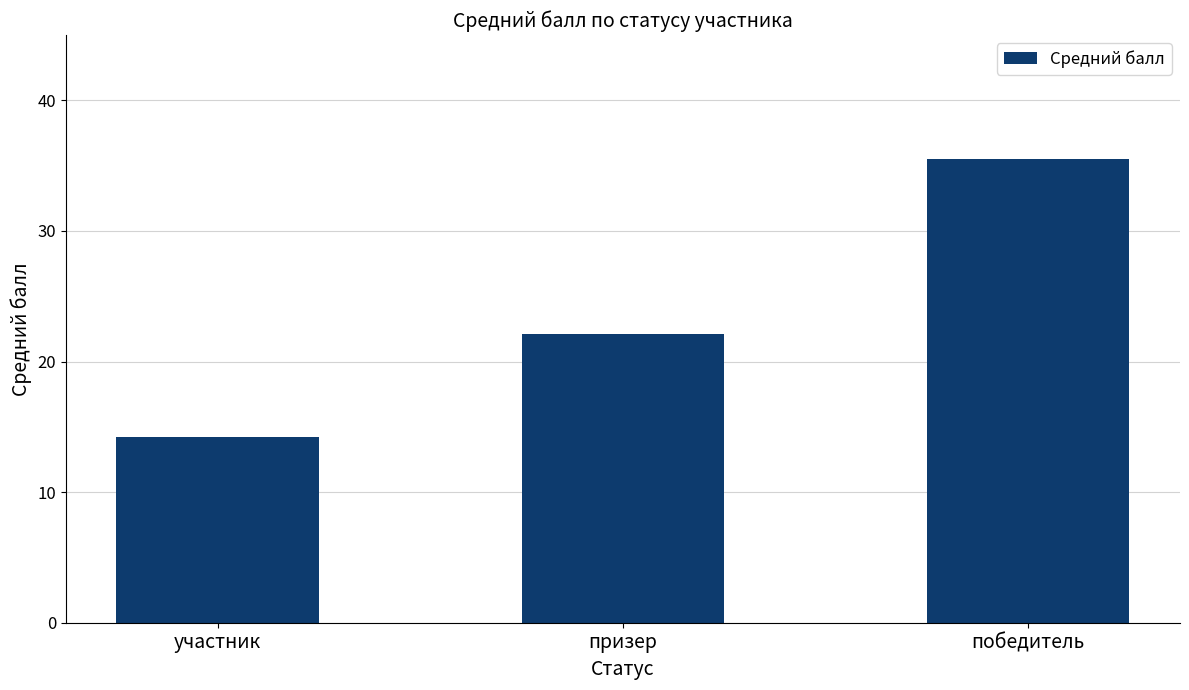

The value at участник is 14.2. True or false?

True